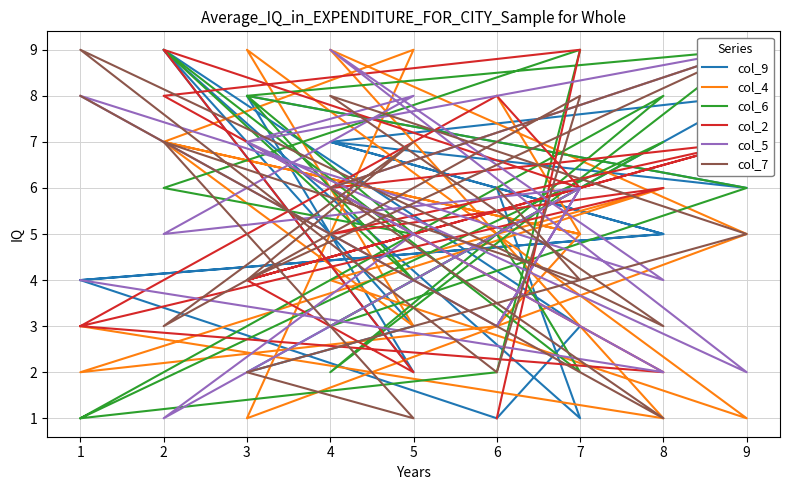

How many data points in col_2 are above 6?

6